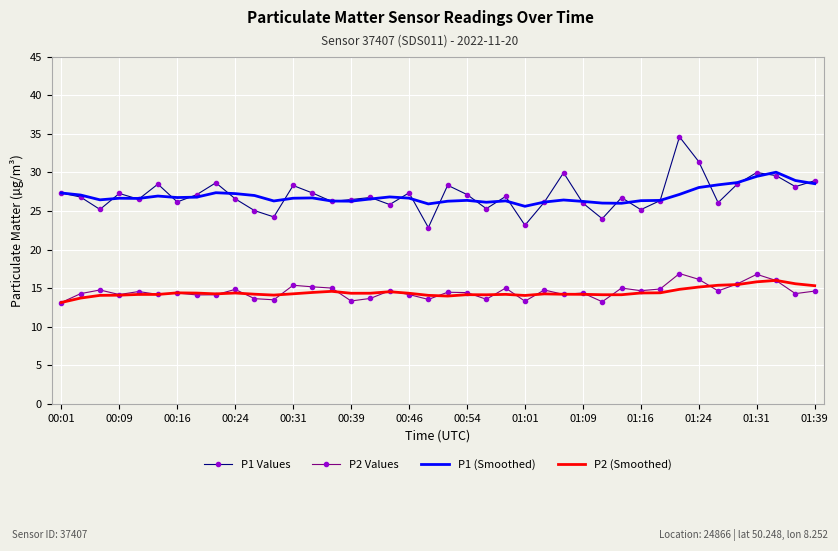

What is the minimum value shown in the chart?

13.2